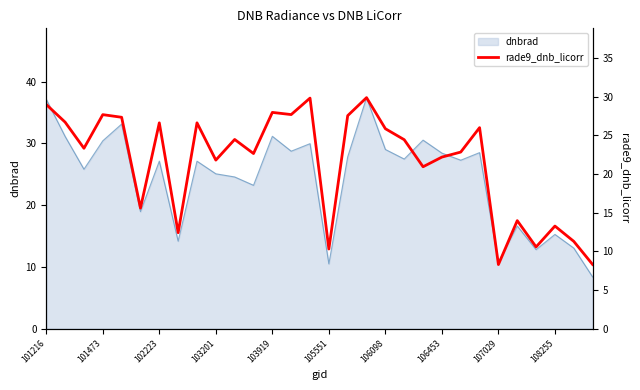

What value does the data have at 101216?

29.0